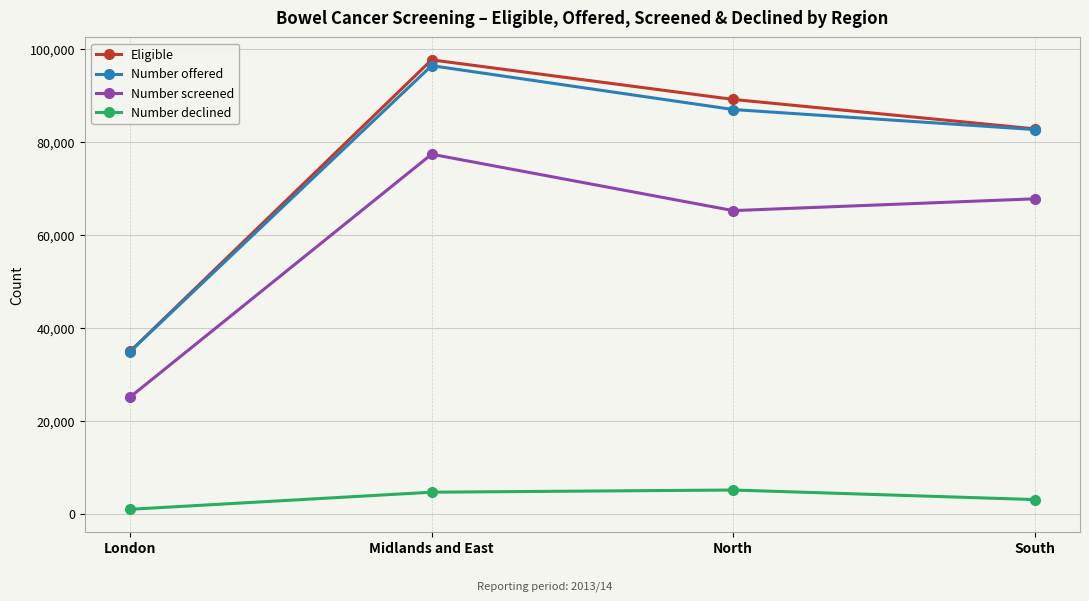

What is the average value of the Eligible series?

76123